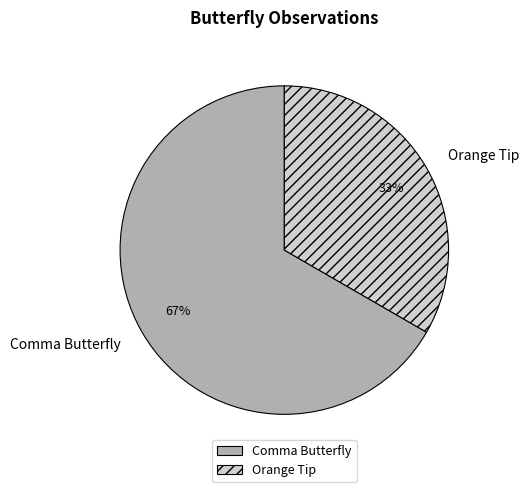

Which slice is the smallest?

Orange Tip